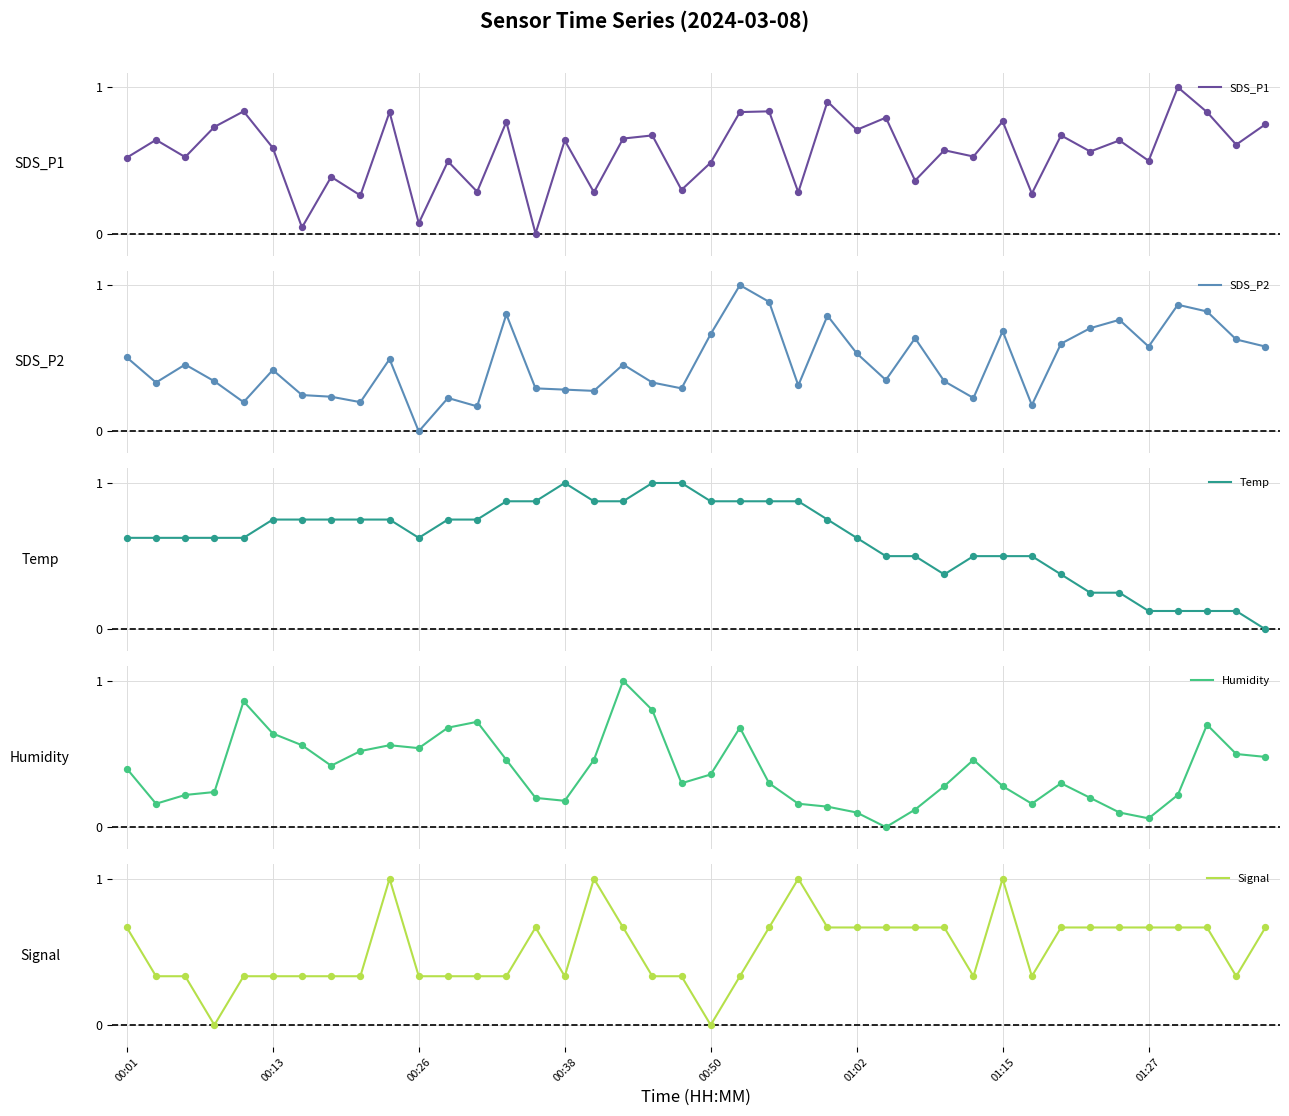

The value of Signal at 00:13 is 0.1. True or false?

False